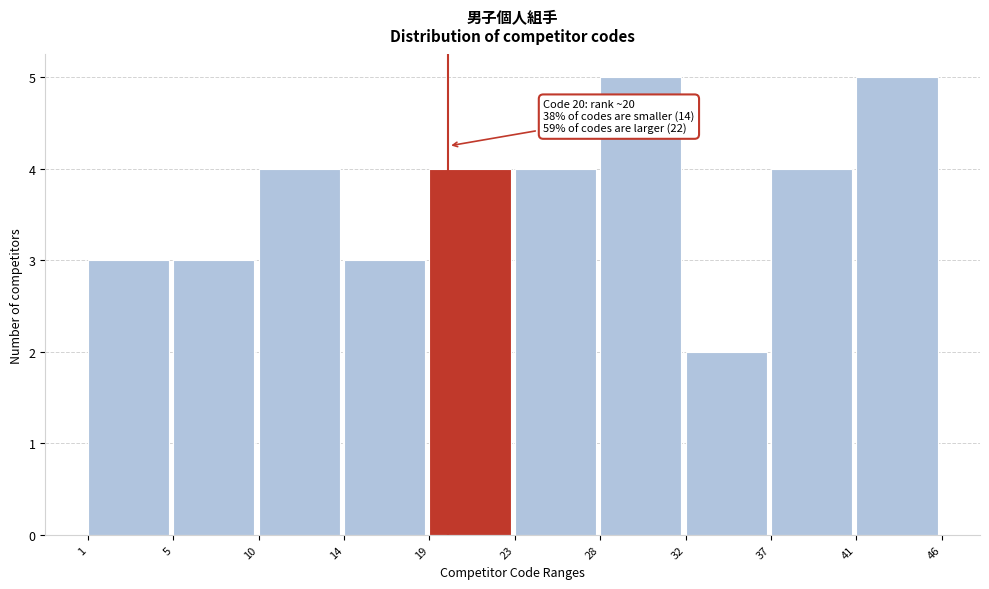

Reading left to right, extract all data points from this chart.

1=3	5=3	10=4	14=3	19=4	23=4	28=5	32=2	37=4	41=5